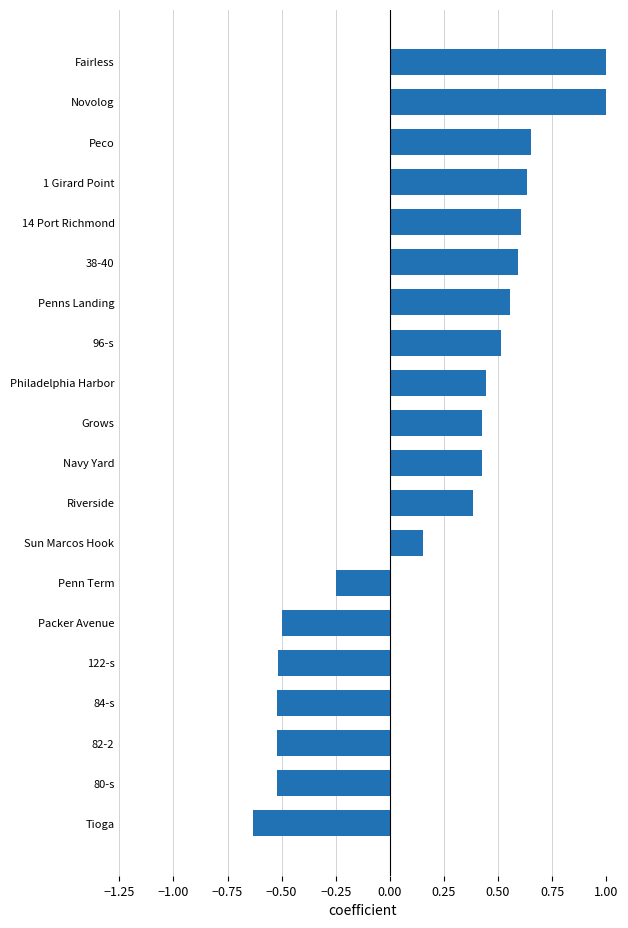

What is the maximum value shown in the chart?

1.0